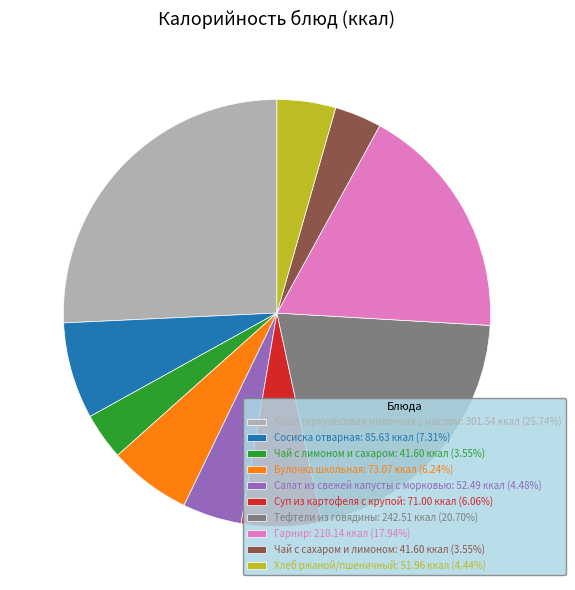

Does any single category account for the majority?

No